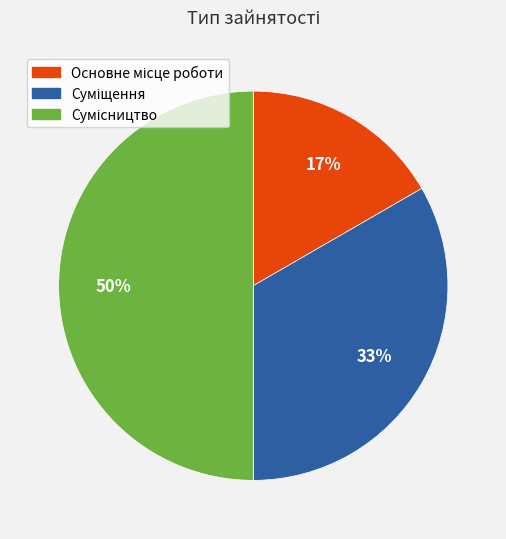

To the nearest percent, what is the difference between the largest and smallest slice percentages?

33%